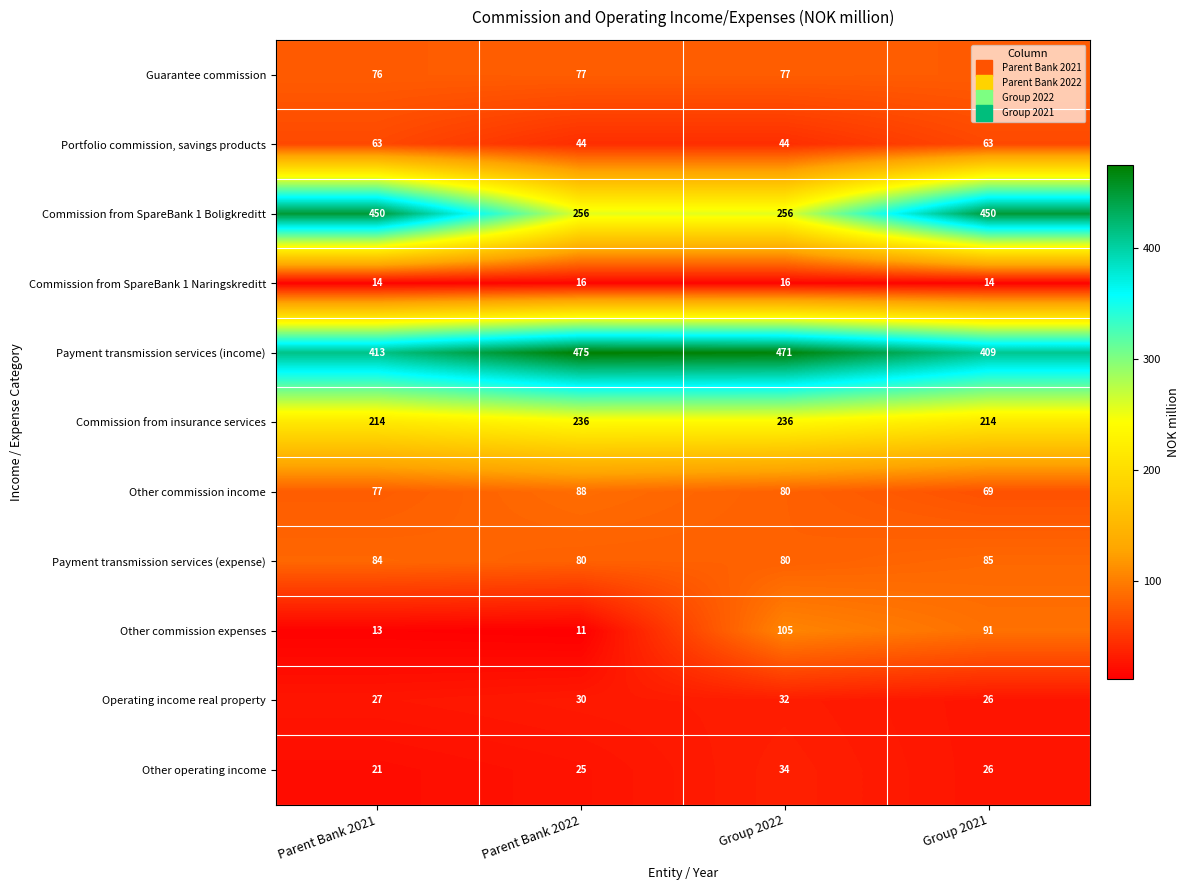

What is the minimum value for Payment transmission services (expense)?

80